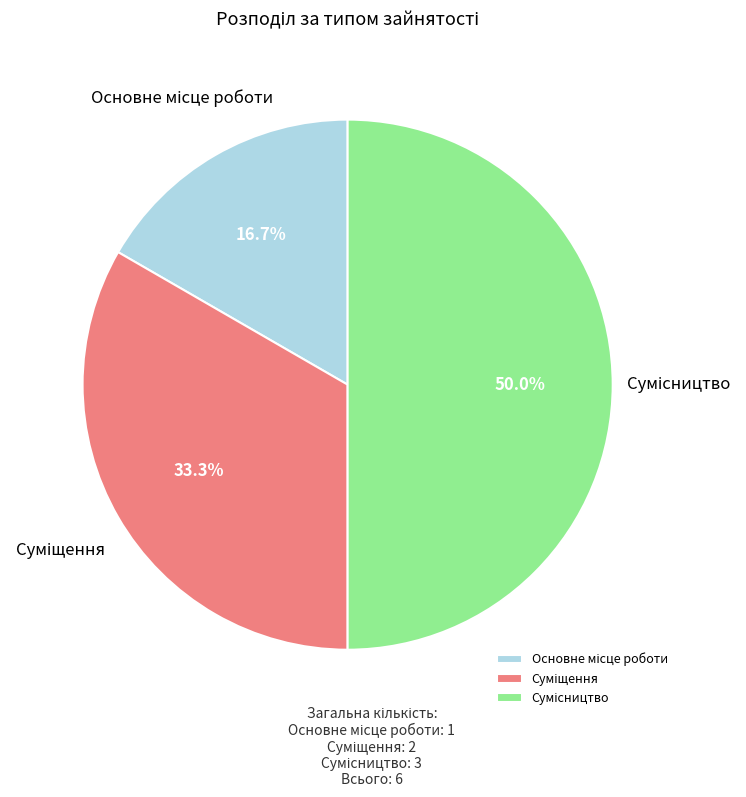

Rank the categories by value from lowest to highest.

Основне місце роботи, Суміщення, Сумісництво